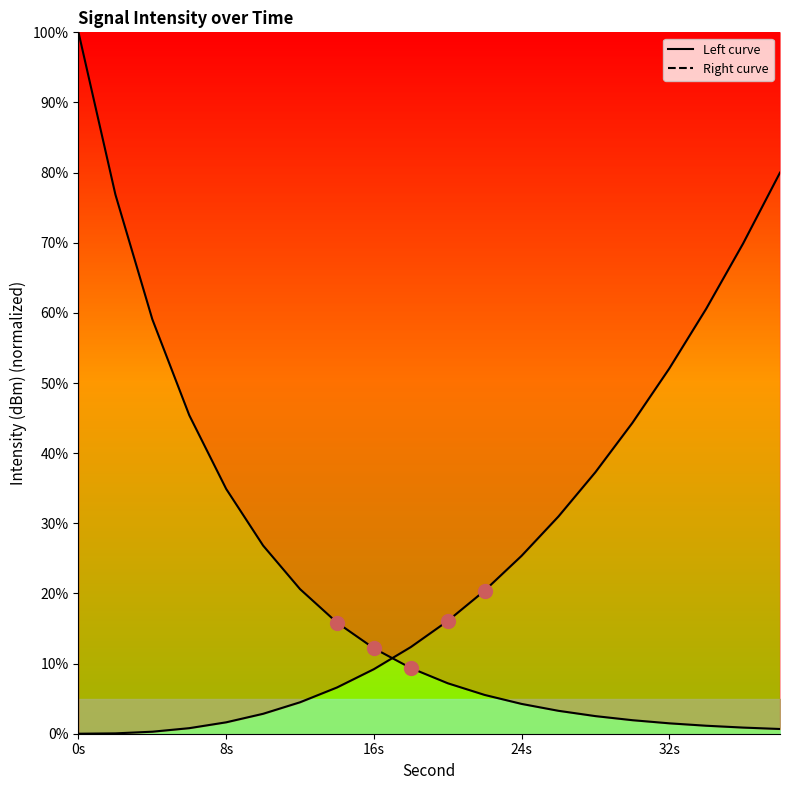

Which series reaches the minimum Y coordinate?

Right curve